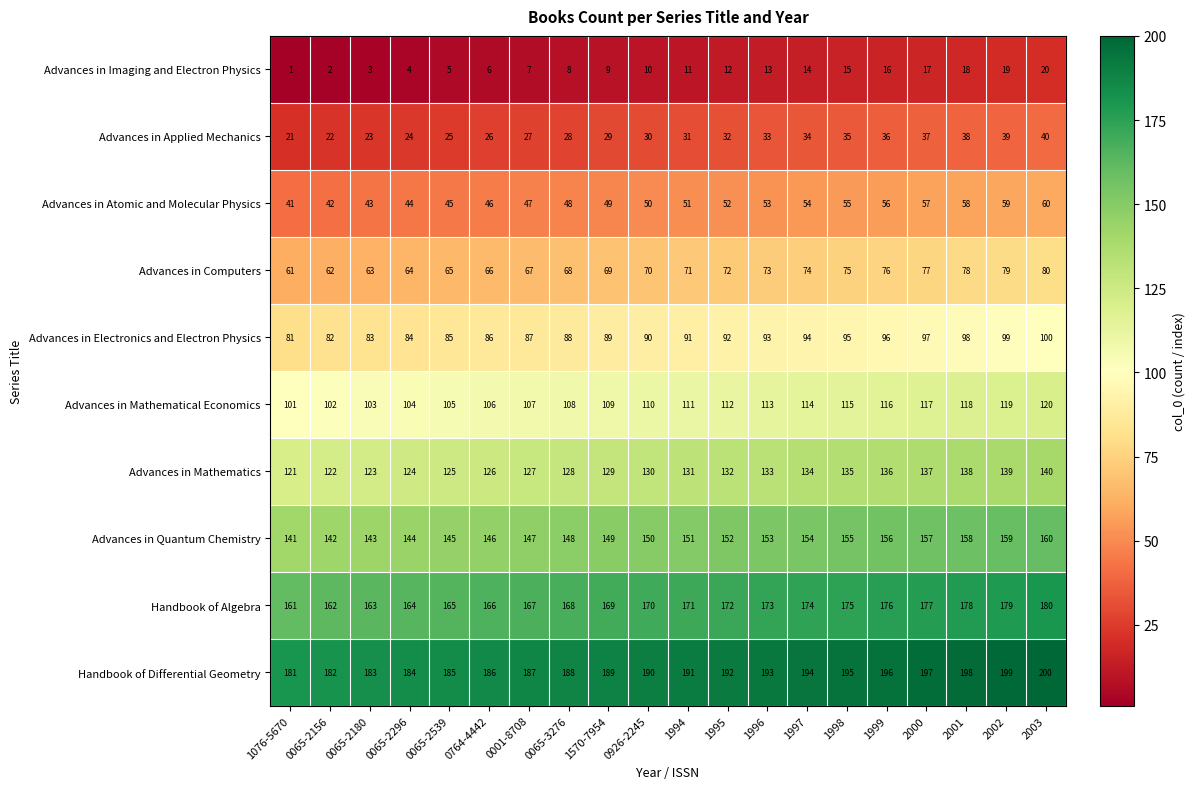

How many series are shown in this chart?

10